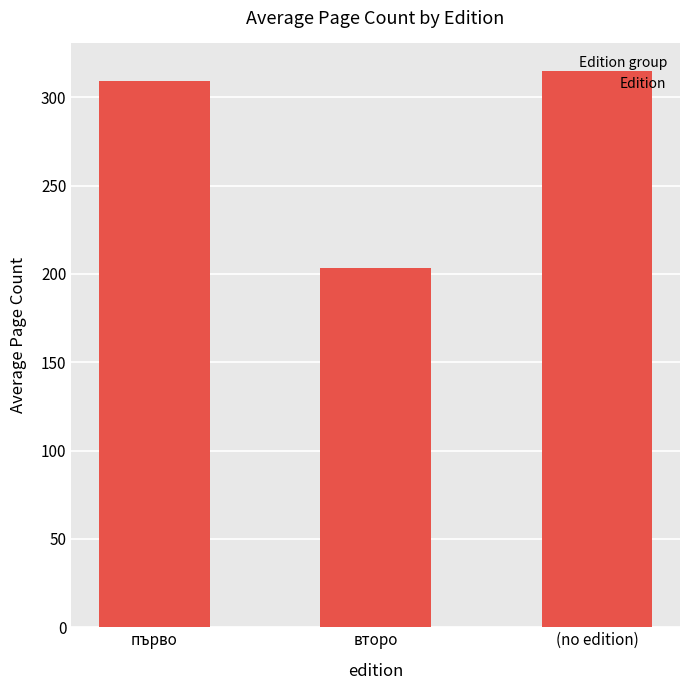

Between (no edition) and второ, which is larger?

(no edition)